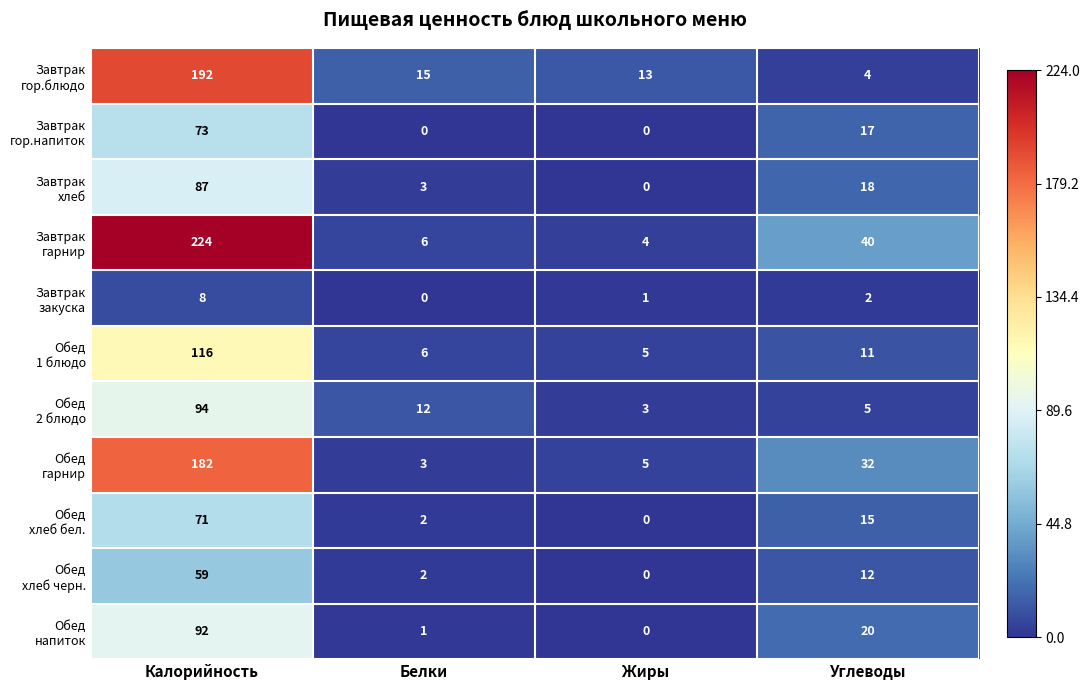

What is the spread (max minus min) of values at Калорийность?

216